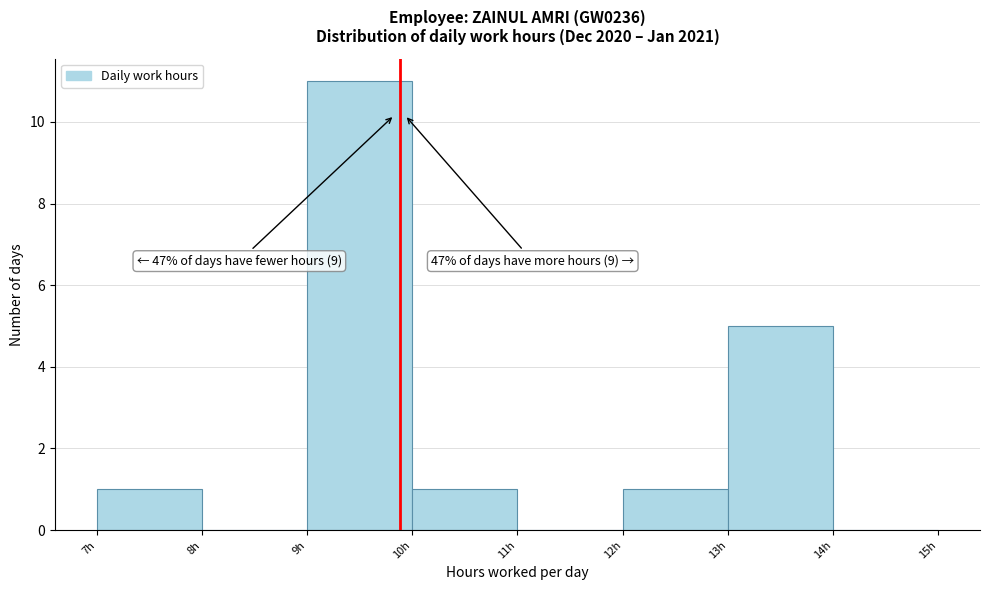

Over which range of the x-axis is the bar tallest?

9 to 10